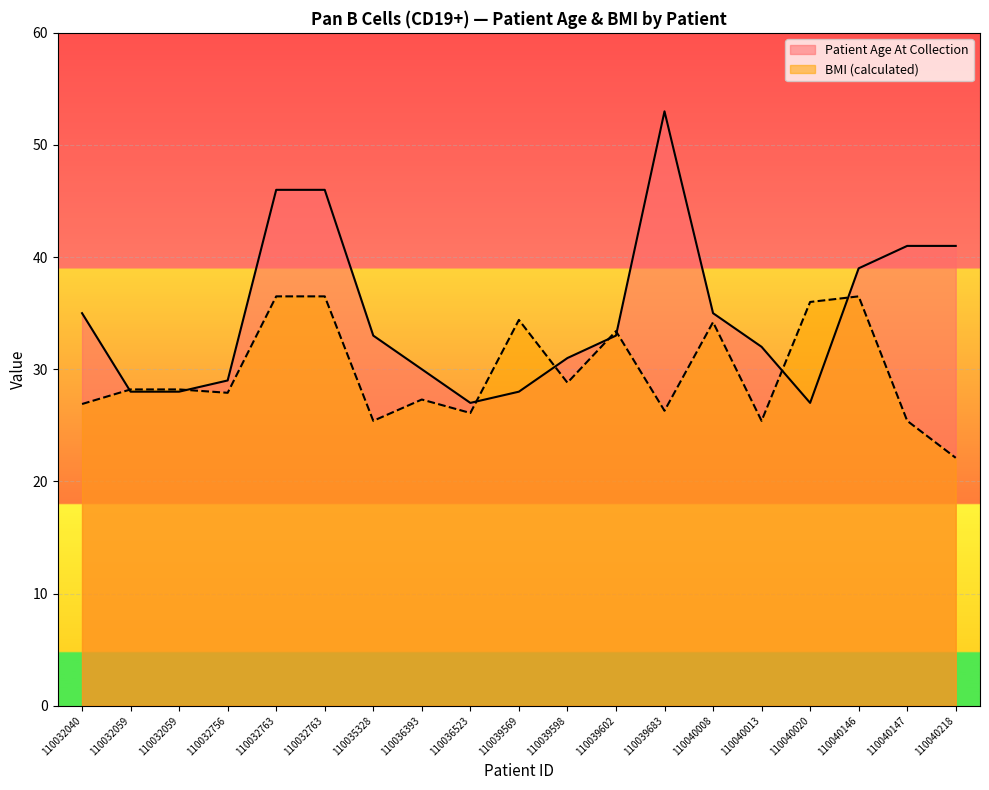

What is the value of the BMI (calculated) point at the 1st from the left?

26.9